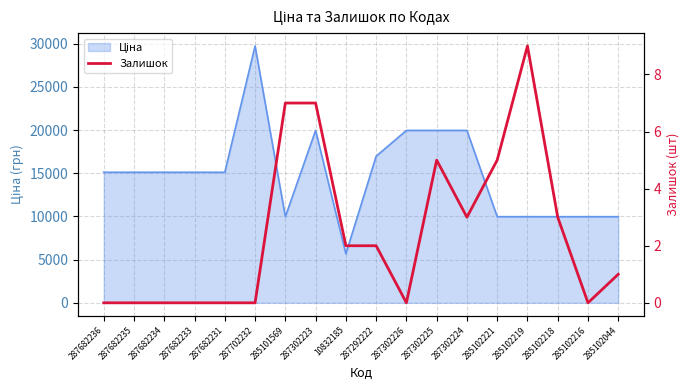

Which label corresponds to the smallest value in the chart?

287682236